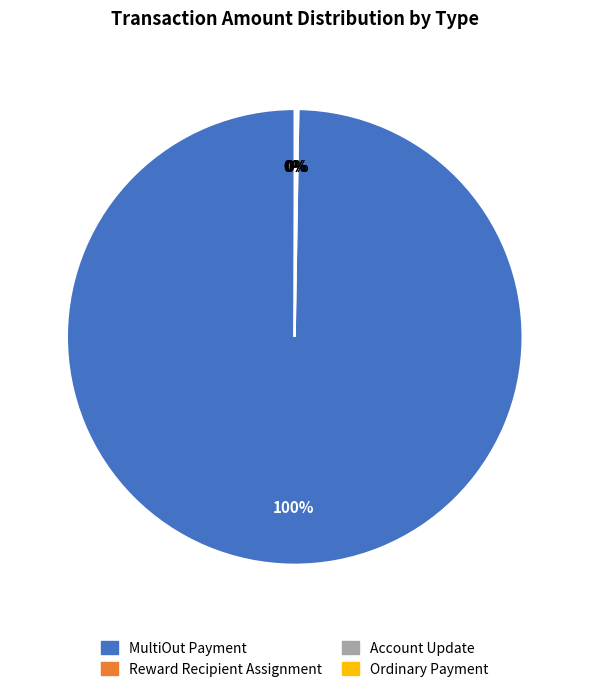

The MultiOut Payment slice represents 100% of the pie. True or false?

True